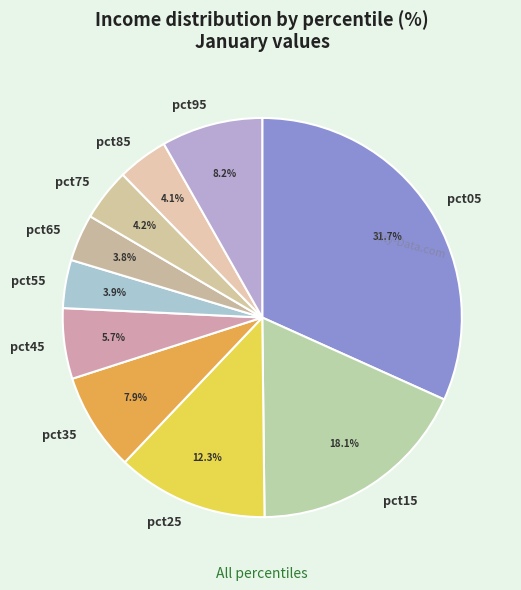

Which category has the biggest portion of the pie?

pct05